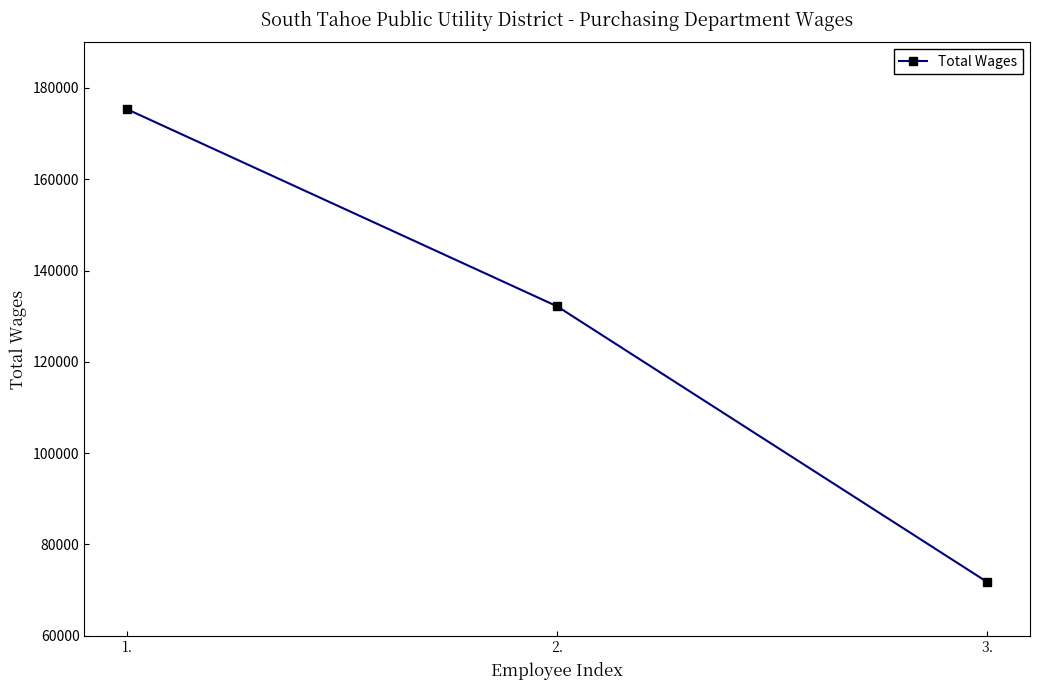

What is the label of the 1st point from the left?

1.